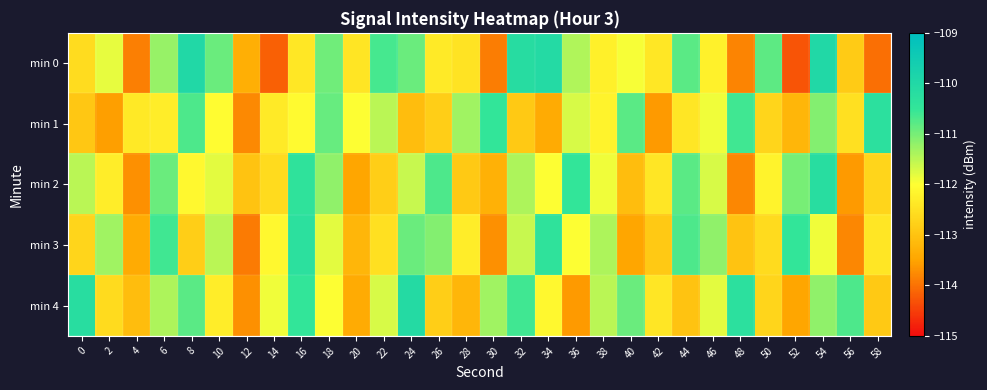

What is the total value across all series at 44?

-557.7